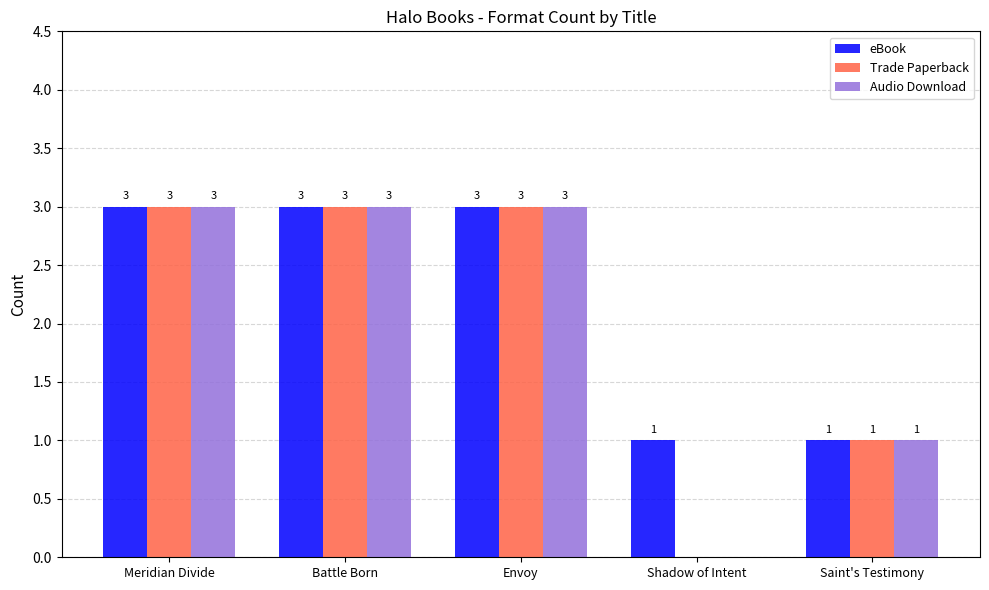

Which series has the largest total across all categories?

eBook